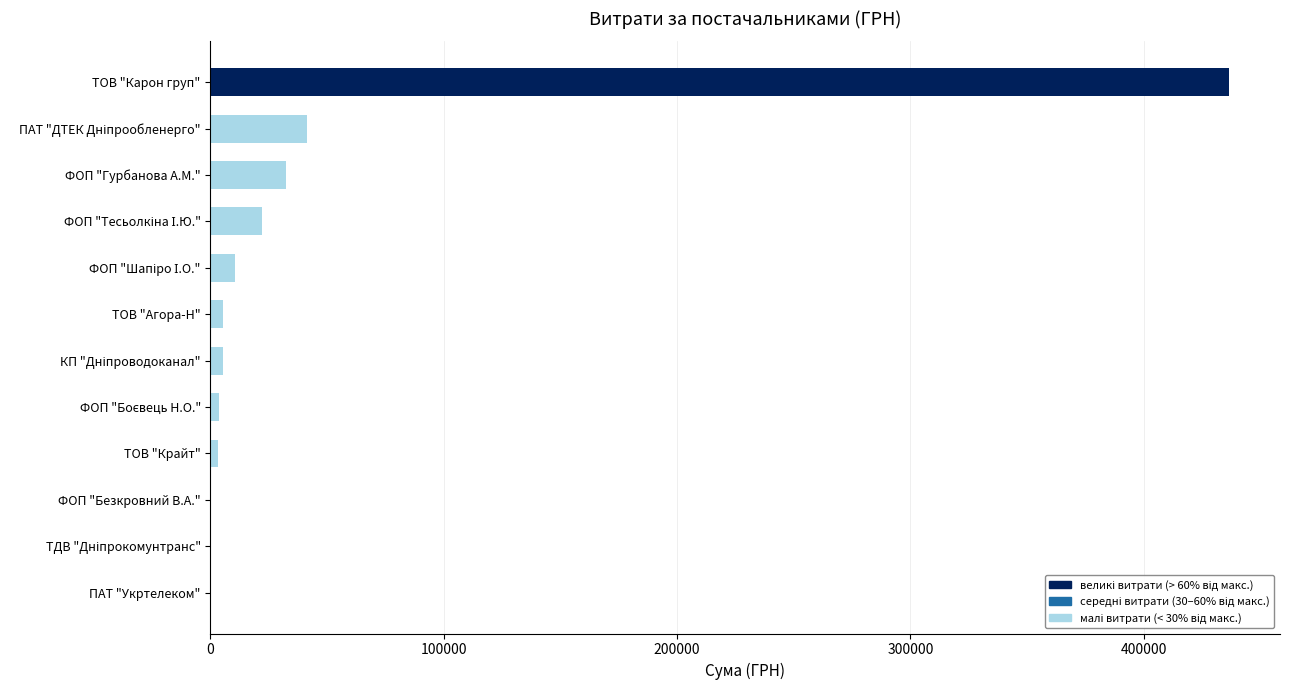

What is the sum of all values?

561490.6